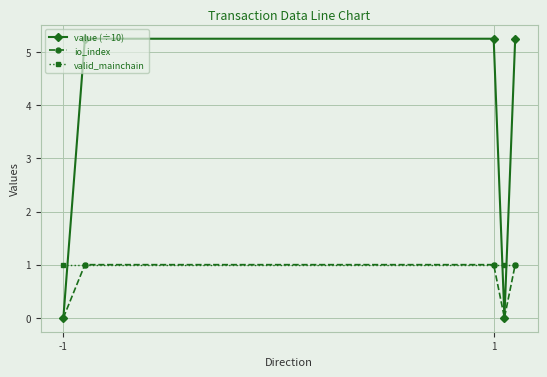

What are all the series names shown in the legend?

value (÷10), io_index, valid_mainchain